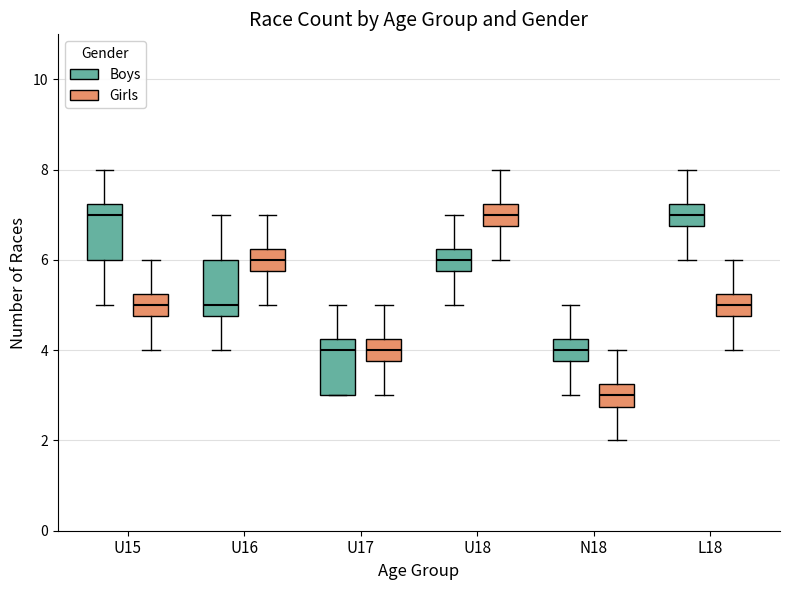

Reading left to right, transcribe this box plot: for each box, give where its median line is, the range the box spans, and where its two whiskers end, as read against the y-axis. The values are not printed on the chart, so give them approximately, as read against the axis.

U15 (Boys): median 7.0, box 6.0 to 7.2, whiskers 5.0 to 8.0
U15 (Girls): median 5.0, box 4.8 to 5.2, whiskers 4.0 to 6.0
U16 (Boys): median 5.0, box 4.8 to 6.0, whiskers 4.0 to 7.0
U16 (Girls): median 6.0, box 5.8 to 6.2, whiskers 5.0 to 7.0
U17 (Boys): median 4.0, box 3.0 to 4.2, whiskers 3.0 to 5.0
U17 (Girls): median 4.0, box 3.8 to 4.2, whiskers 3.0 to 5.0
U18 (Boys): median 6.0, box 5.8 to 6.2, whiskers 5.0 to 7.0
U18 (Girls): median 7.0, box 6.8 to 7.2, whiskers 6.0 to 8.0
N18 (Boys): median 4.0, box 3.8 to 4.2, whiskers 3.0 to 5.0
N18 (Girls): median 3.0, box 2.8 to 3.2, whiskers 2.0 to 4.0
L18 (Boys): median 7.0, box 6.8 to 7.2, whiskers 6.0 to 8.0
L18 (Girls): median 5.0, box 4.8 to 5.2, whiskers 4.0 to 6.0